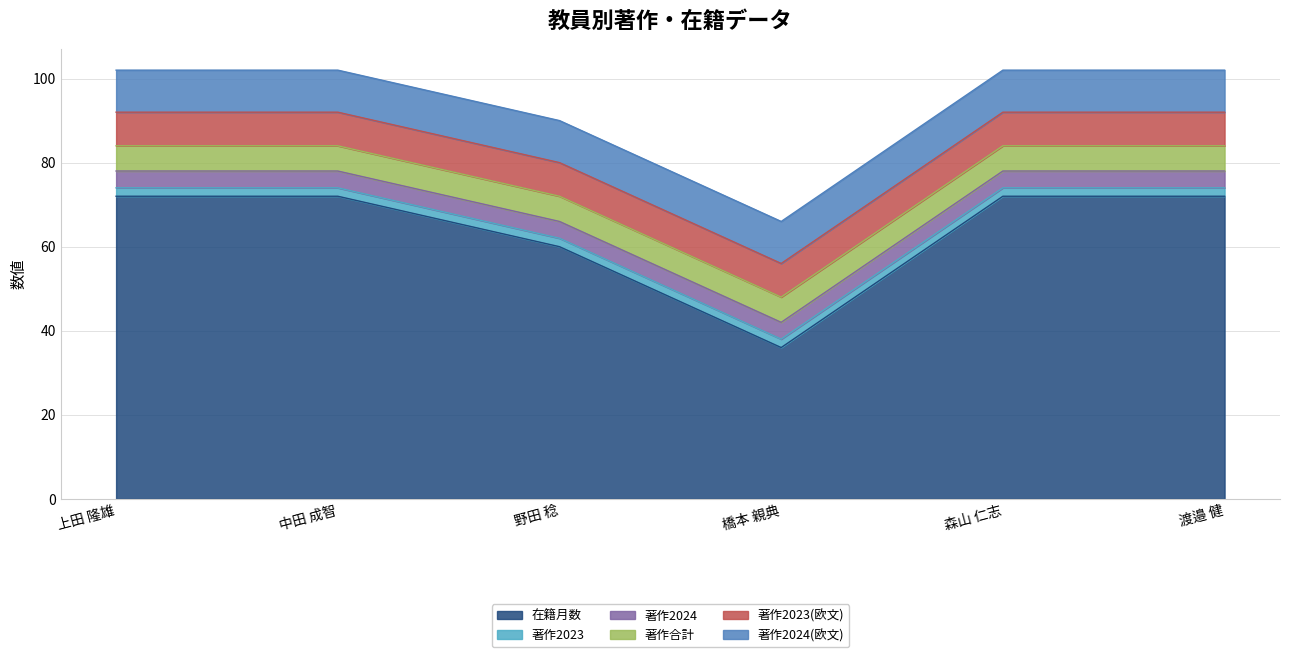

Is it true that 在籍月数 equals 72 at 中田 成智?

True